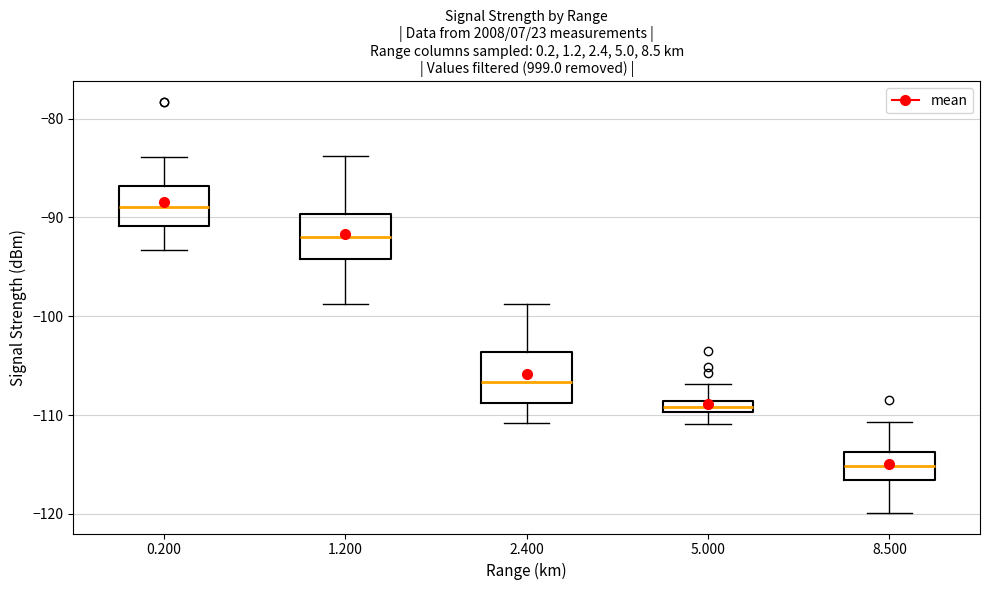

Which box has the lowest median line?

8.500